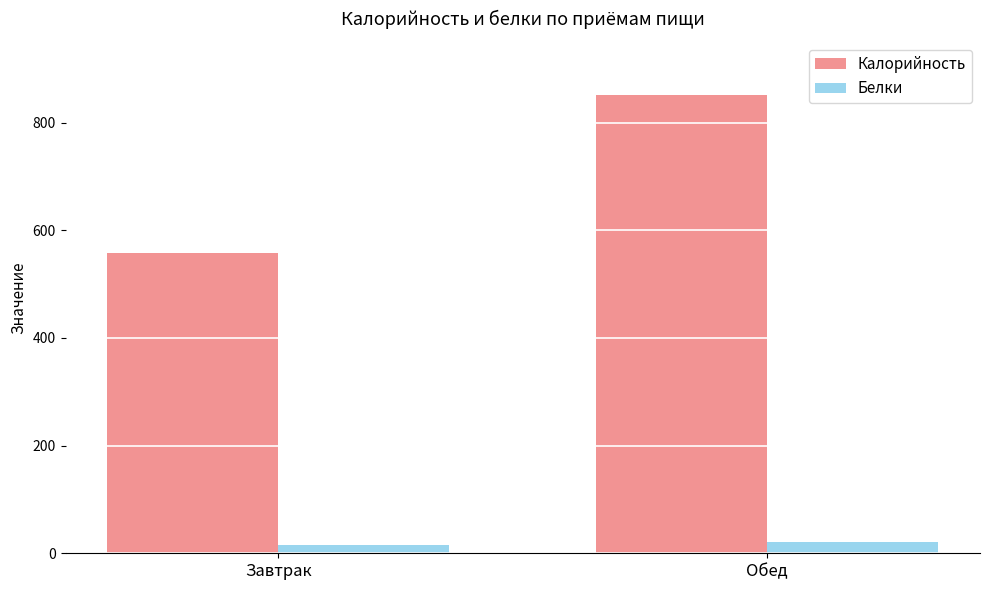

What is the minimum value for Калорийность?

558.0